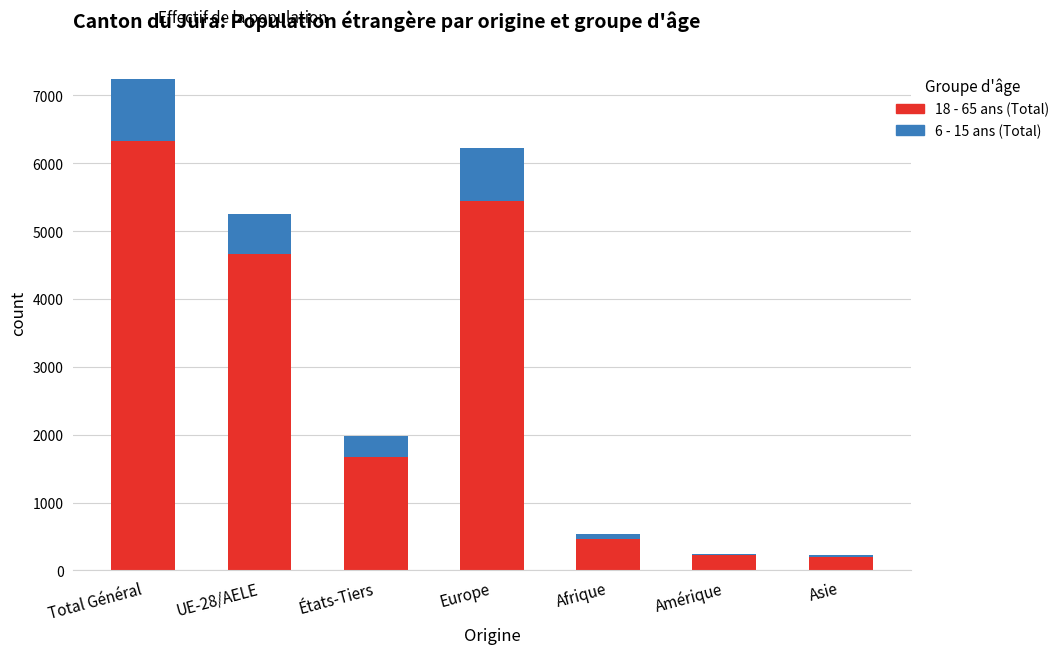

The value of 18 - 65 ans (Total) at États-Tiers is 2425. True or false?

False